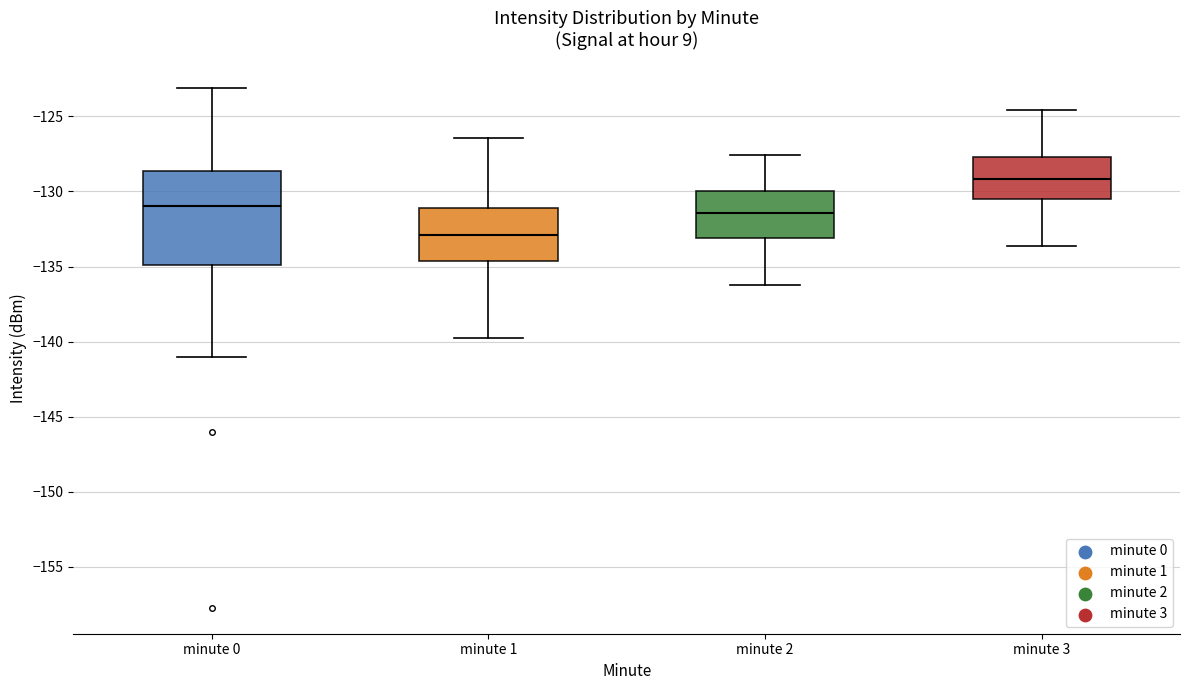

Which box has the highest median line?

minute 3